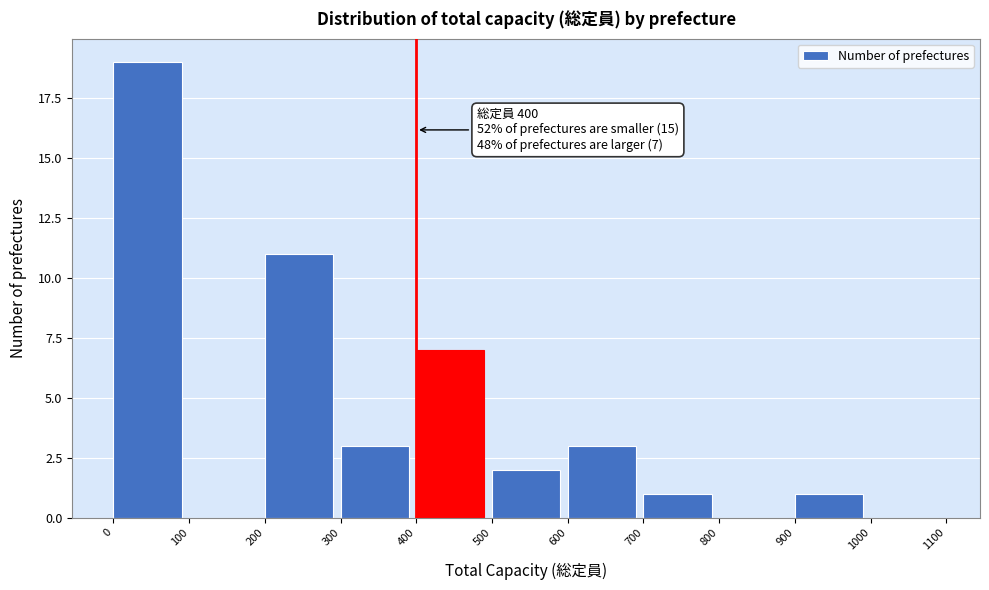

Over which range of the x-axis is the bar tallest?

0 to 100